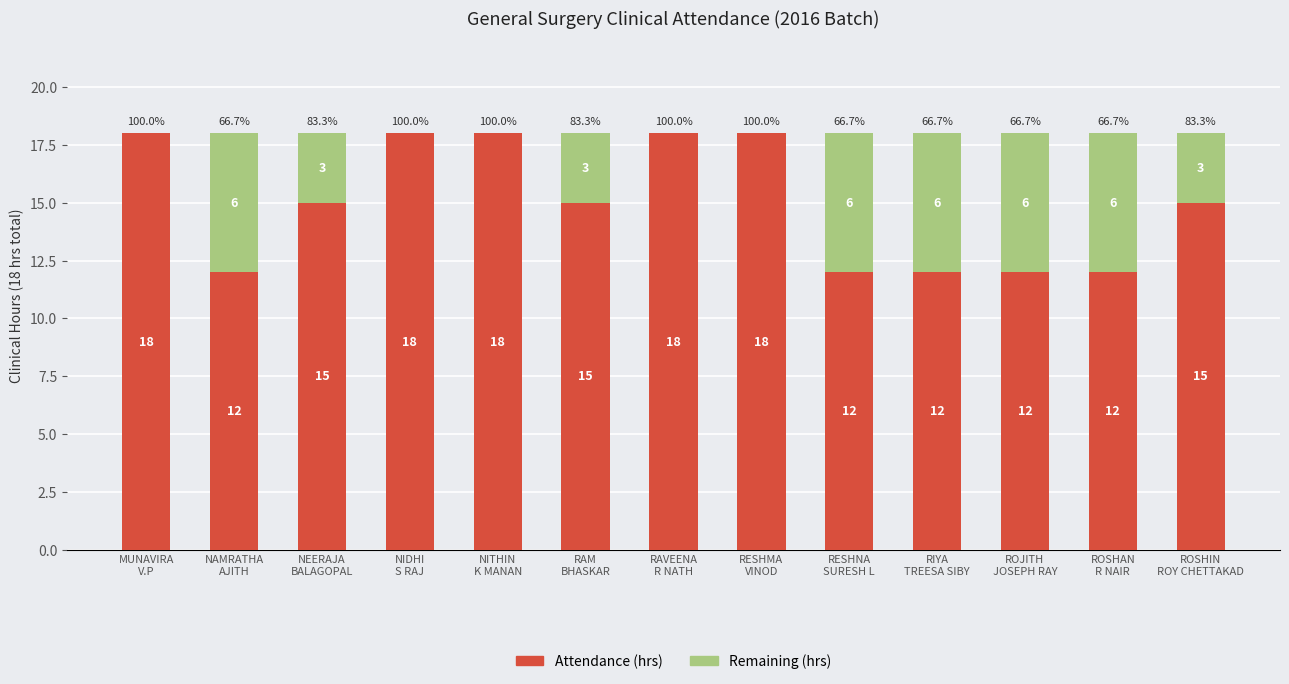

How many data points does each series have?

13